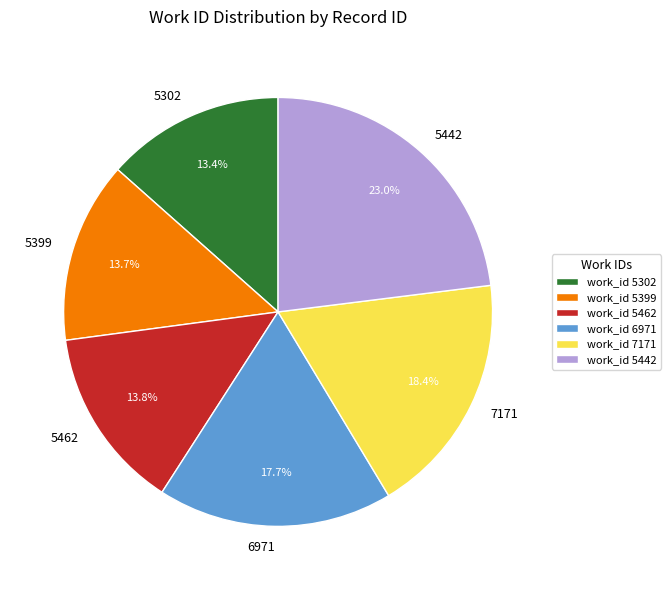

How many slices are in this pie chart?

6